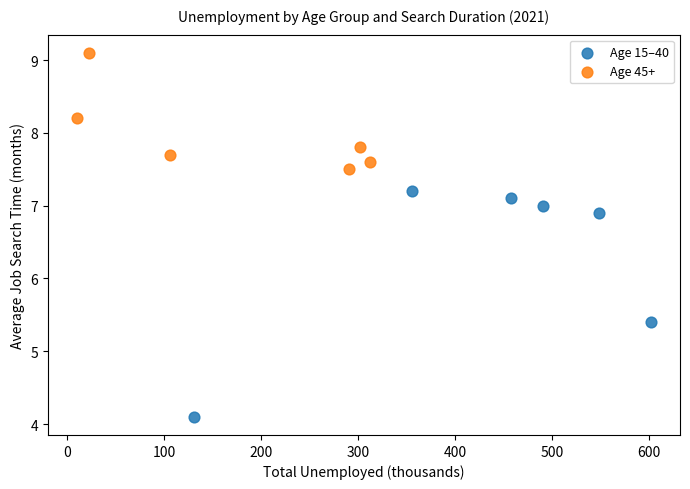

Which series reaches the maximum Y coordinate?

Age 45+